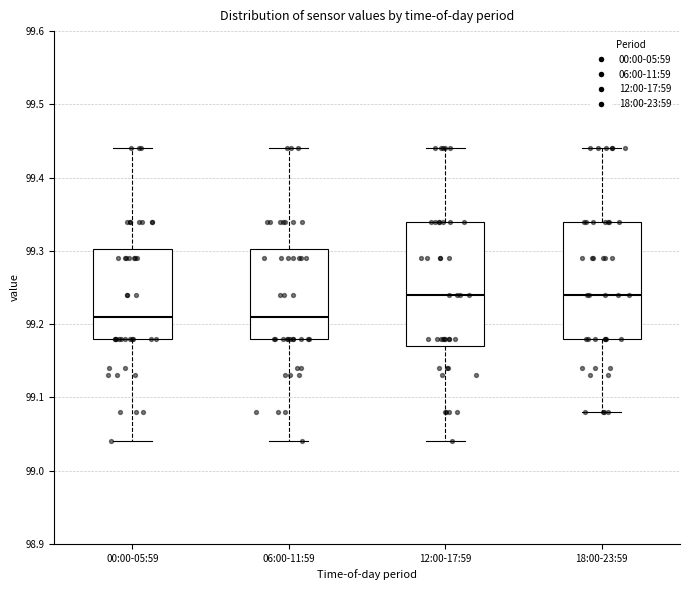

Reading left to right, read every box against the y-axis: the position of its median line, the range the box covers, and the ends of its whiskers. The values are not printed on the chart, so give them approximately, as read against the axis.

00:00-05:59: median 99.21, box 99.18 to 99.30, whiskers 99.04 to 99.44
06:00-11:59: median 99.21, box 99.18 to 99.30, whiskers 99.04 to 99.44
12:00-17:59: median 99.24, box 99.17 to 99.34, whiskers 99.04 to 99.44
18:00-23:59: median 99.24, box 99.18 to 99.34, whiskers 99.08 to 99.44